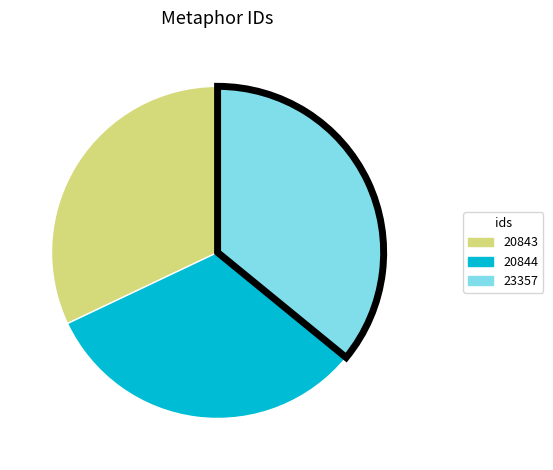

Is there any slice that represents more than half of the pie?

No